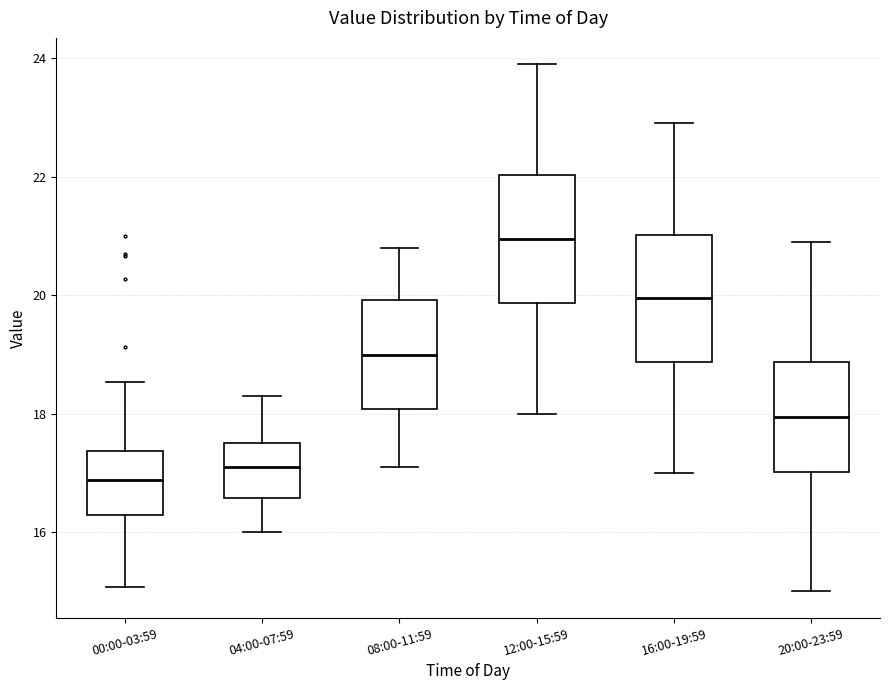

Where does the median line of the box for 08:00-11:59 sit on the y-axis? The values are not printed on the chart, so give them approximately, as read against the axis.

19.0